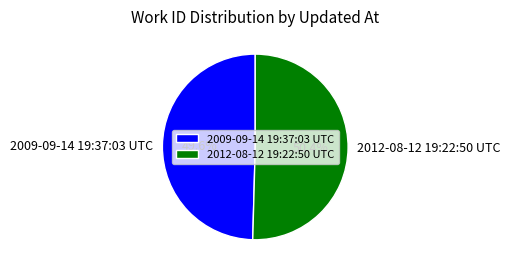

Between 2009-09-14 19:37:03 UTC and 2012-08-12 19:22:50 UTC, which is larger?

2012-08-12 19:22:50 UTC